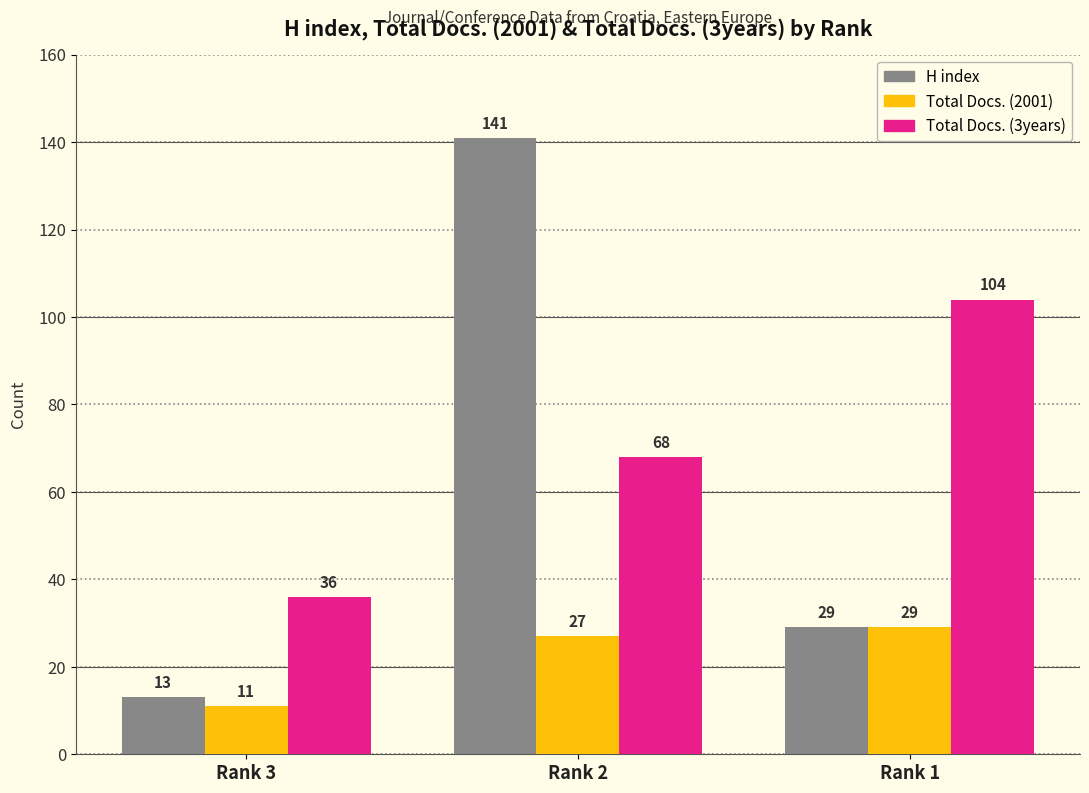

The Total Docs. (2001) series shows 29 at Rank 1. True or false?

True